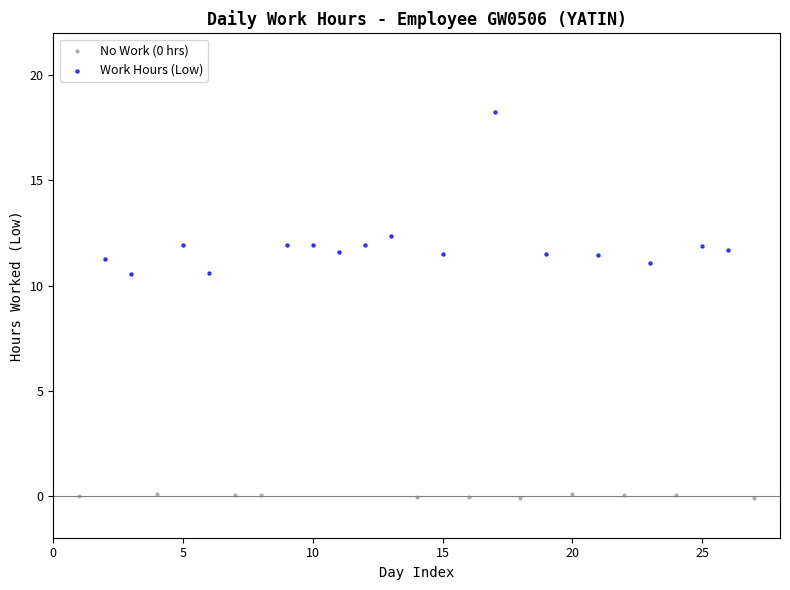

Which series contains the highest Y value?

Work Hours (Low)